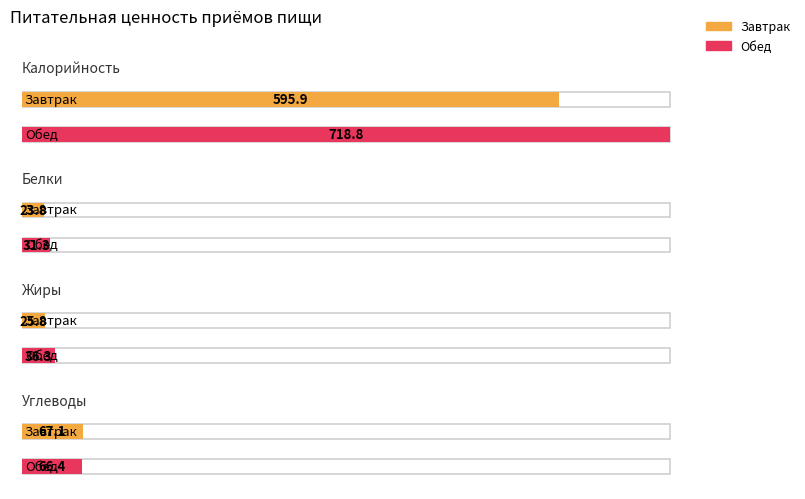

Is it true that Углеводы equals 36.4 at Завтрак?

False